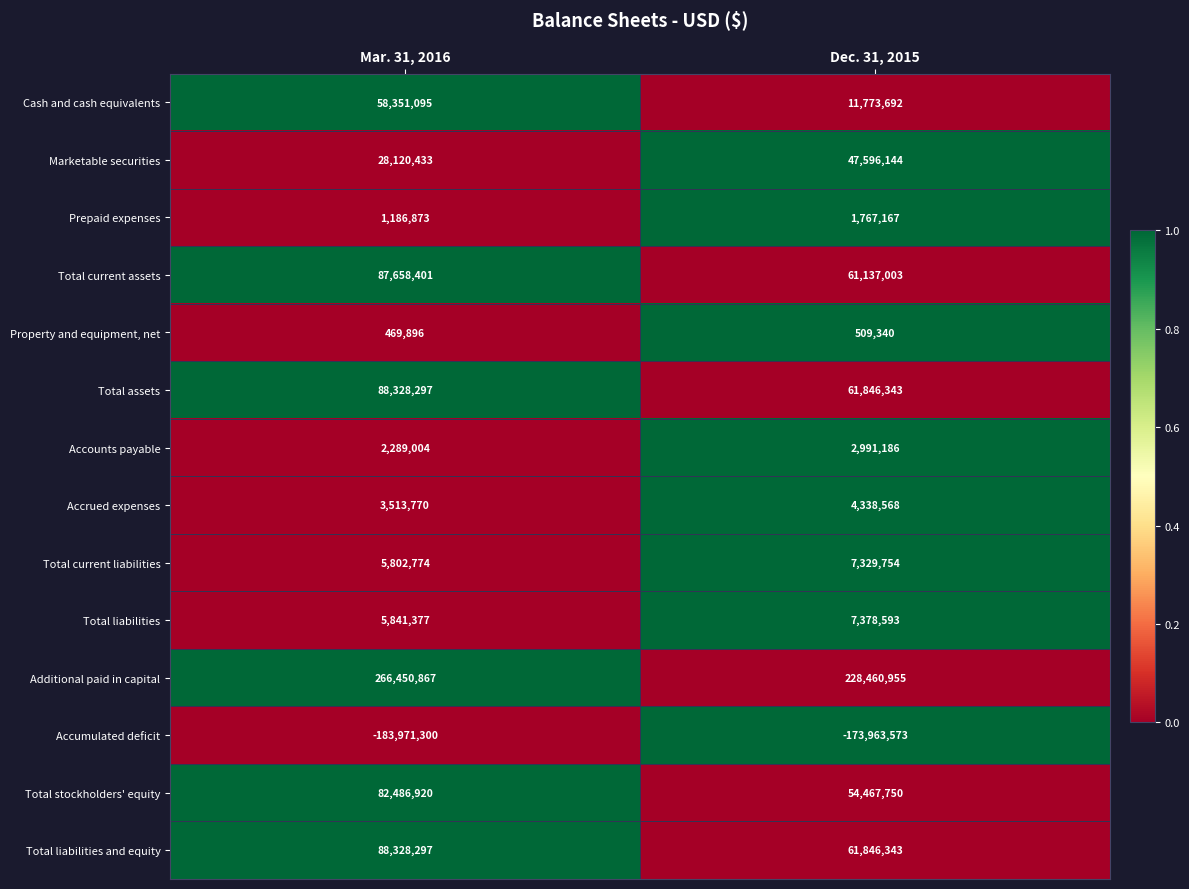

True or false: Total current liabilities has a value of 3014496 at Mar. 31, 2016.

False